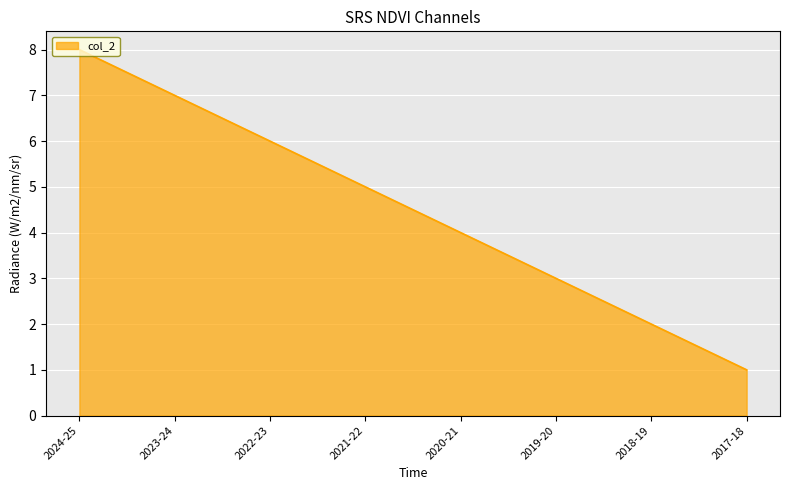

Which has a higher value, 2021-22 or 2020-21?

2021-22